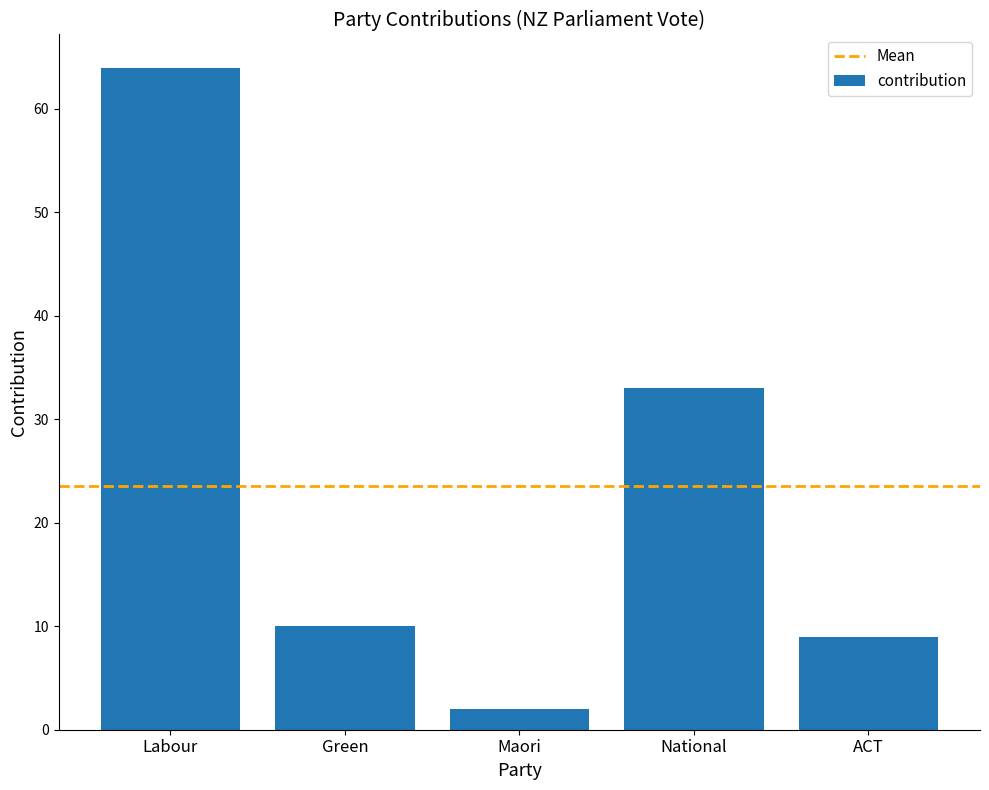

How many values are below 10?

2